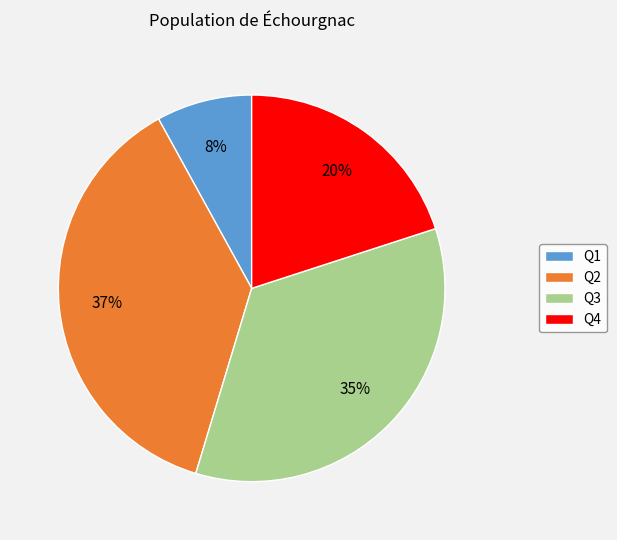

Is Q2 the majority of the pie?

No